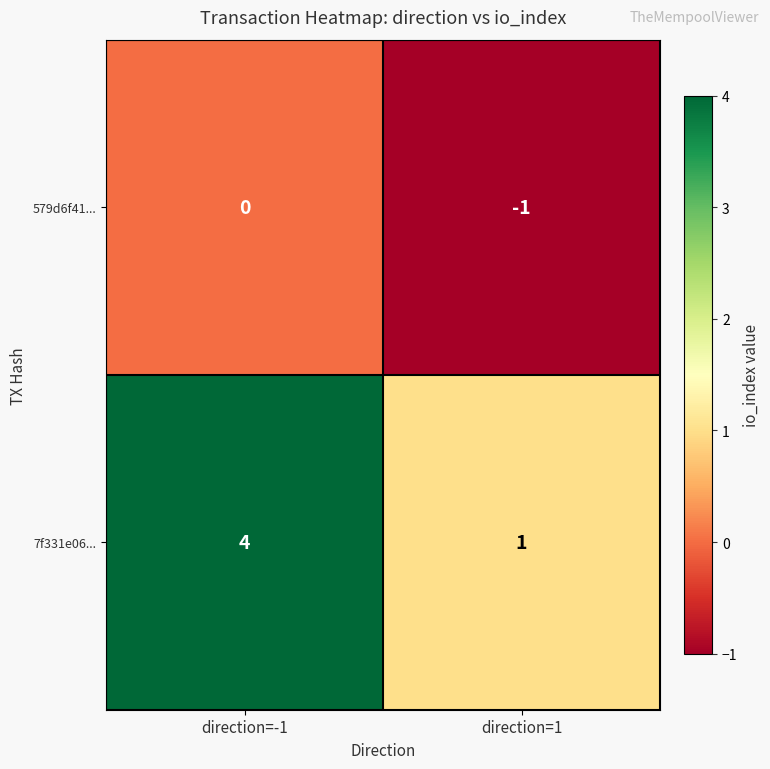

How many distinct data groups are displayed?

2